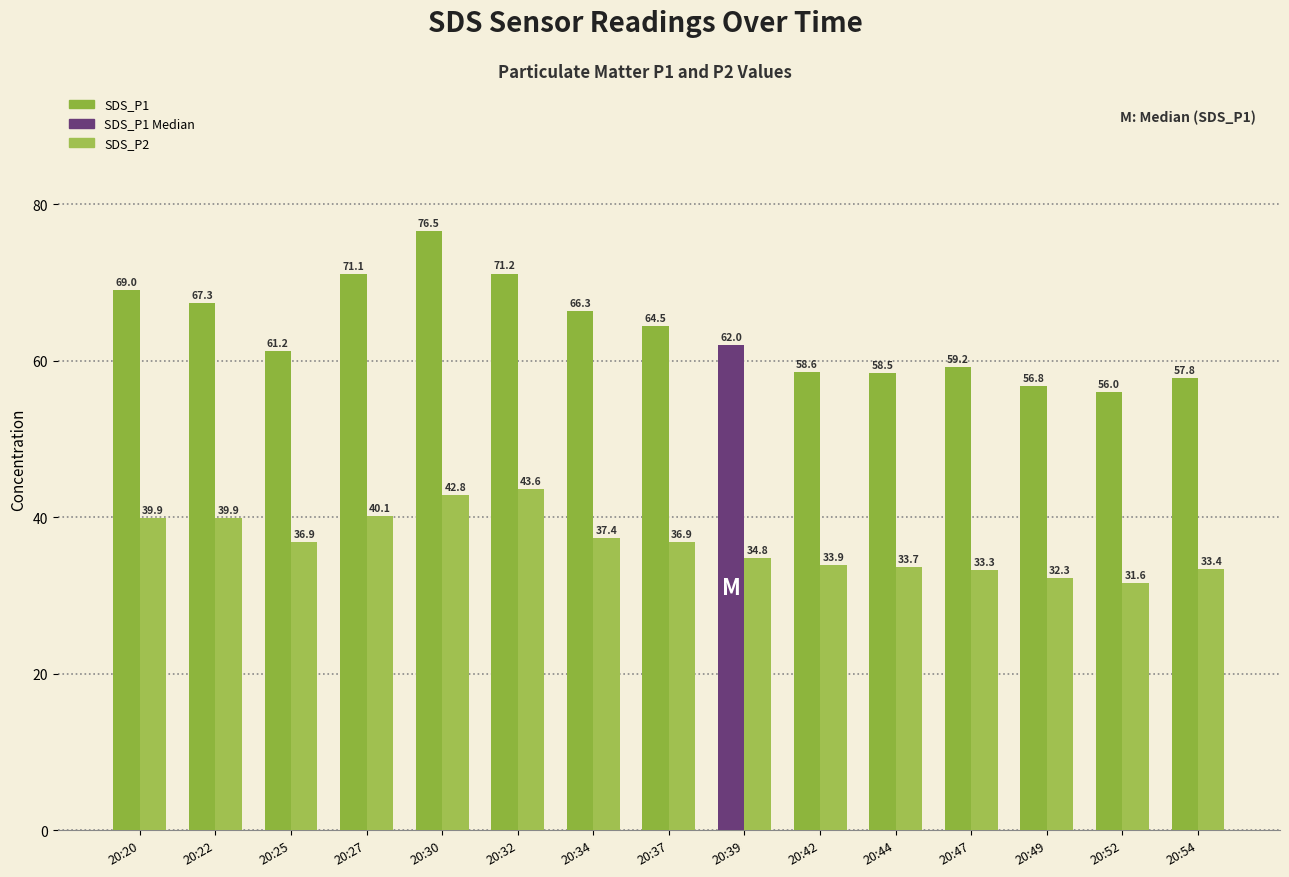

Reading left to right, extract all data points from this chart.

SDS_P1: 20:20=69.0	20:22=67.3	20:25=61.2	20:27=71.1	20:30=76.5	20:32=71.2	20:34=66.3	20:37=64.5	20:39=62.0	20:42=58.6	20:44=58.5	20:47=59.2	20:49=56.8	20:52=56.0	20:54=57.8
SDS_P2: 20:20=39.9	20:22=39.9	20:25=36.9	20:27=40.1	20:30=42.8	20:32=43.6	20:34=37.4	20:37=36.9	20:39=34.8	20:42=33.9	20:44=33.7	20:47=33.3	20:49=32.3	20:52=31.6	20:54=33.4